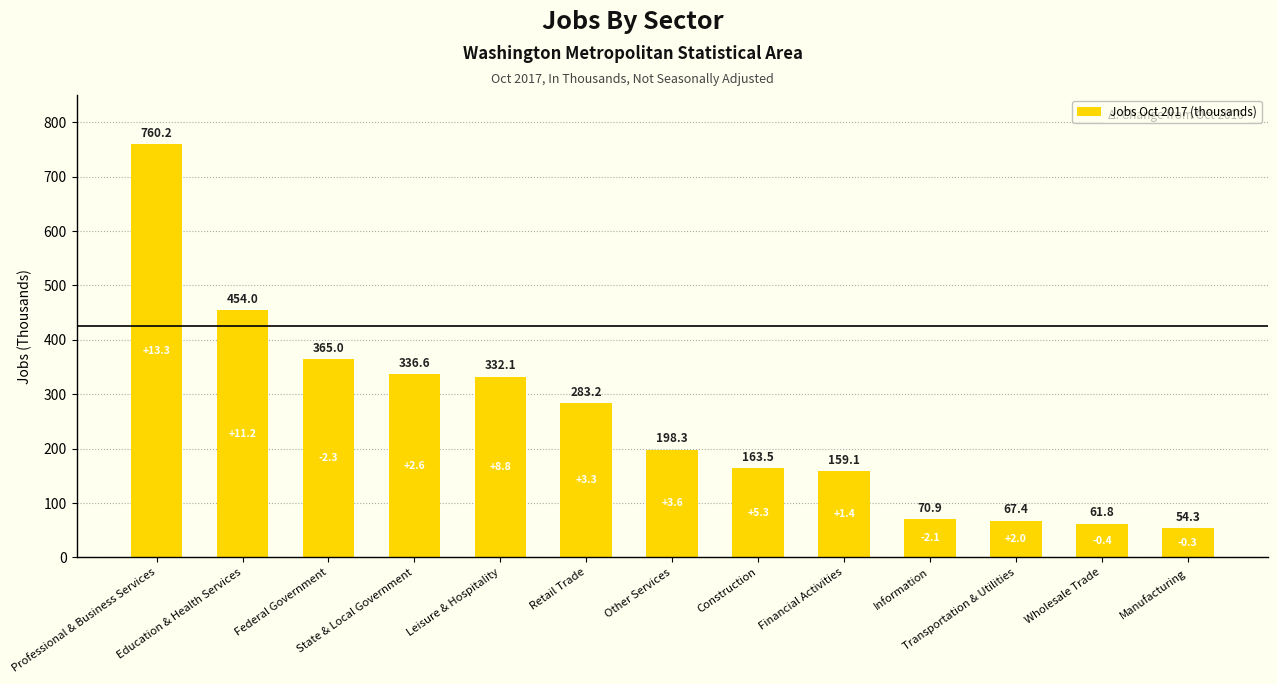

What is the change in value from Education & Health Services to Wholesale Trade?

-392.2